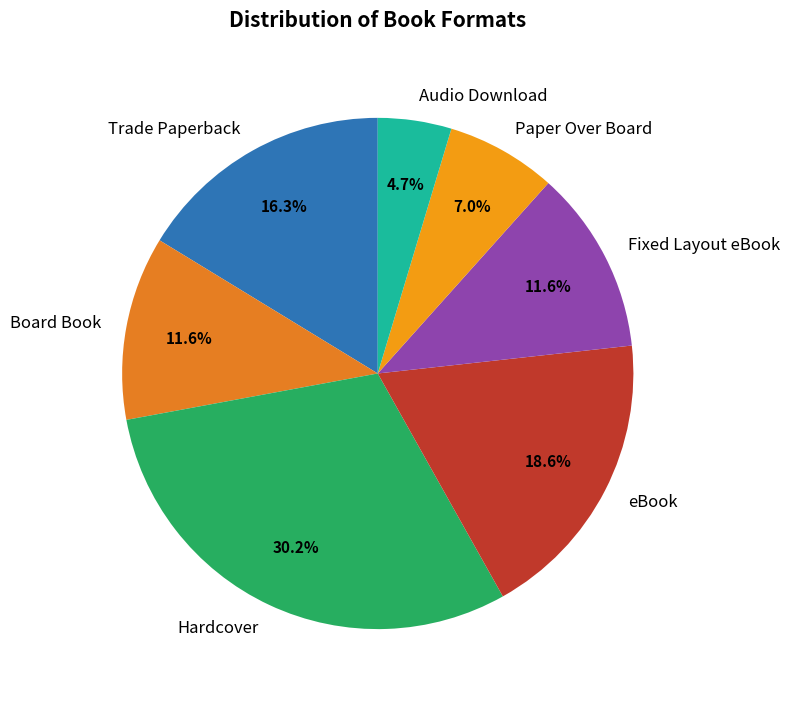

What percentage is the Hardcover slice, to the nearest percent?

30%